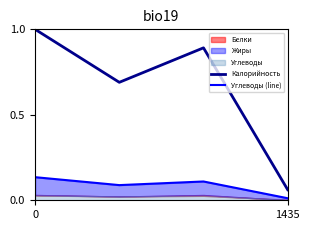

Does the chart display data point markers on the line(s)?

No